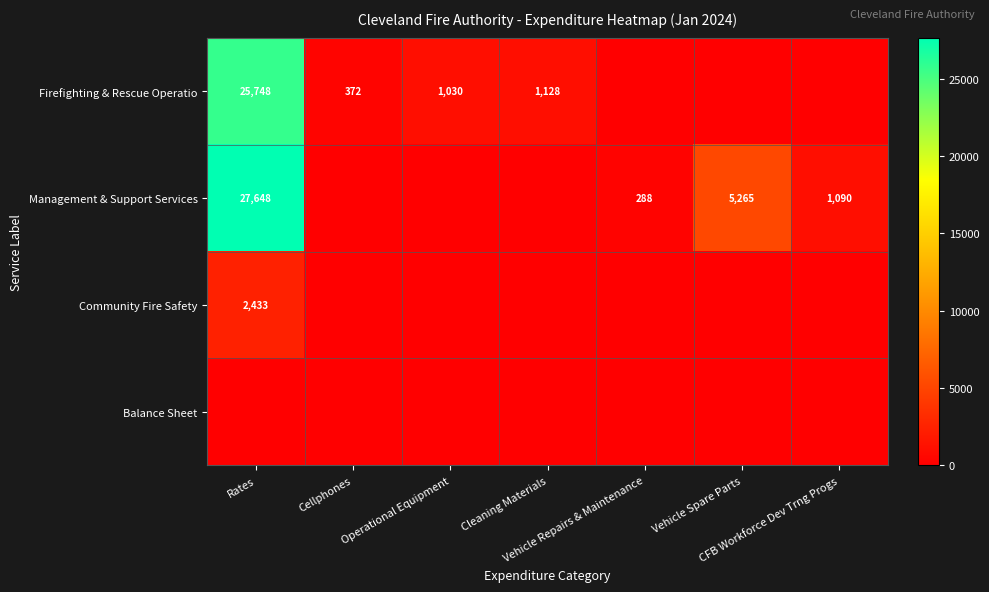

Which has a higher value, Operational Equipment or Cleaning Materials?

Cleaning Materials